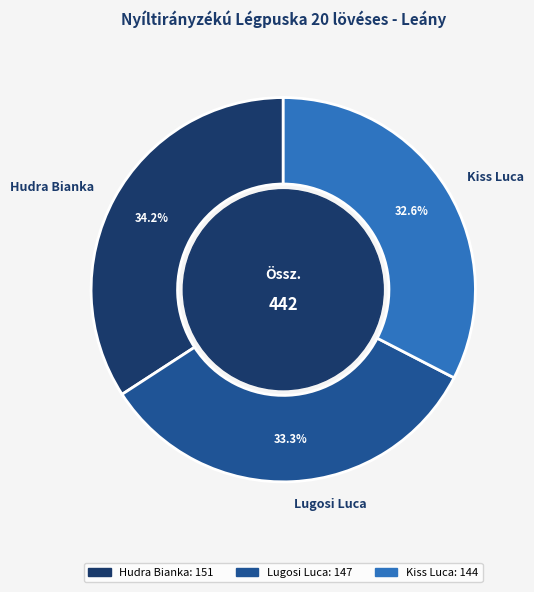

The Lugosi Luca slice represents 33% of the pie. True or false?

True